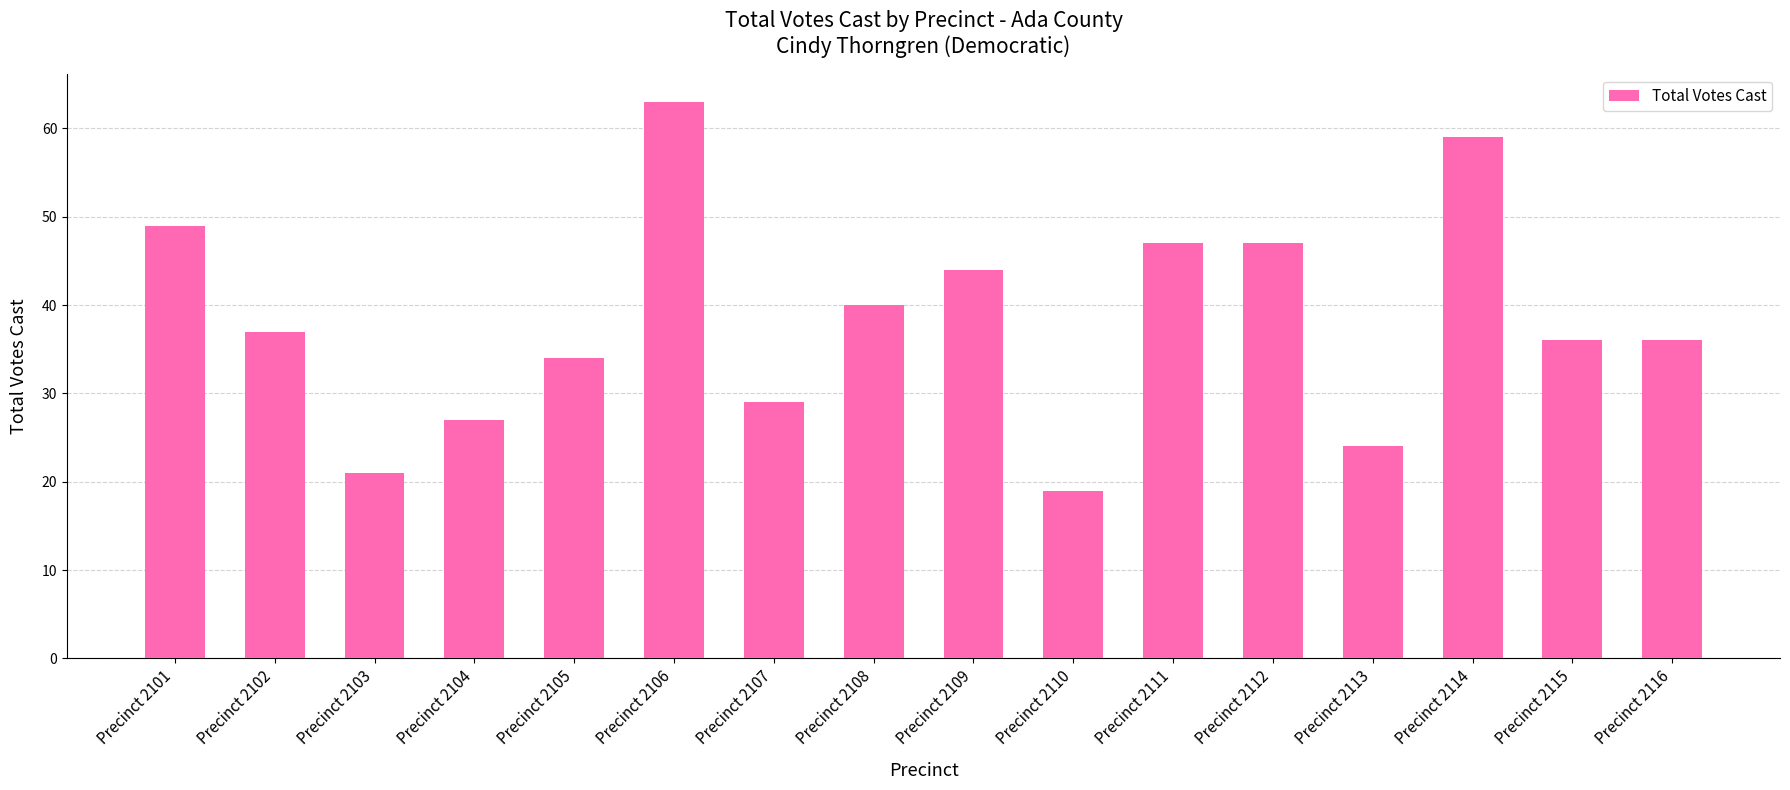

Reading left to right, transcribe all the data shown in this chart.

49	37	21	27	34	63	29	40	44	19	47	47	24	59	36	36